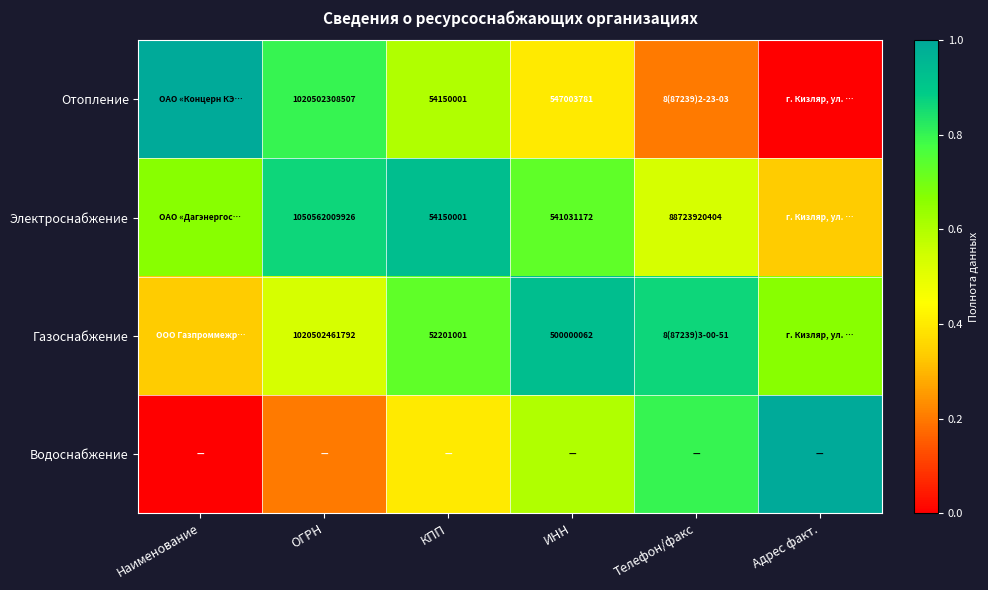

Which series has the widest spread of values?

Отопление